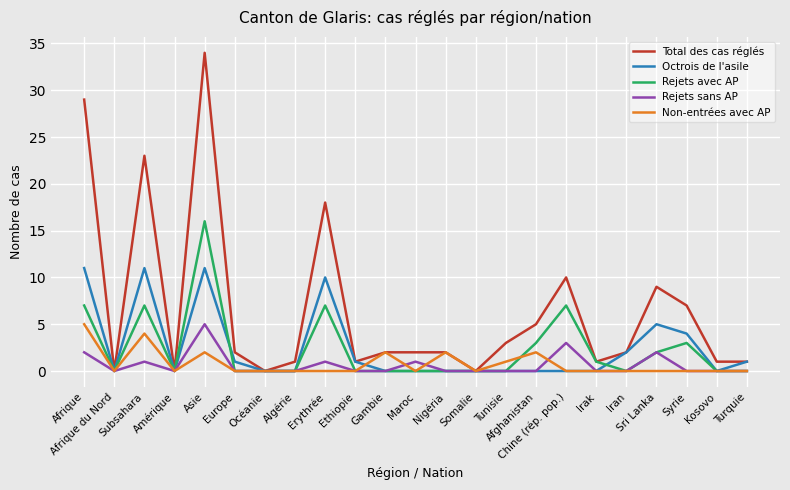

True or false: Rejets sans AP has more than 0 points higher than both neighbors.

True